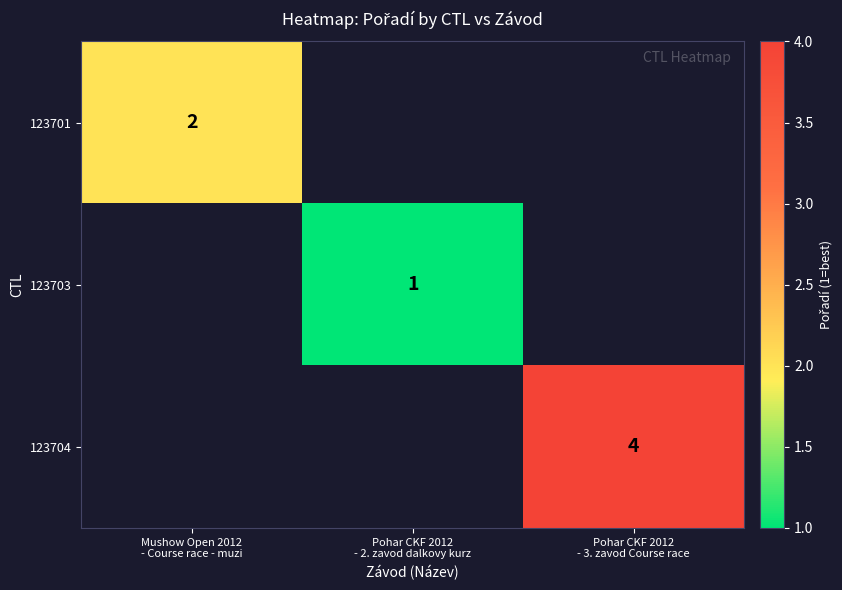

Which label corresponds to the largest value in the chart?

Pohar CKF 2012
- 3. zavod Course race